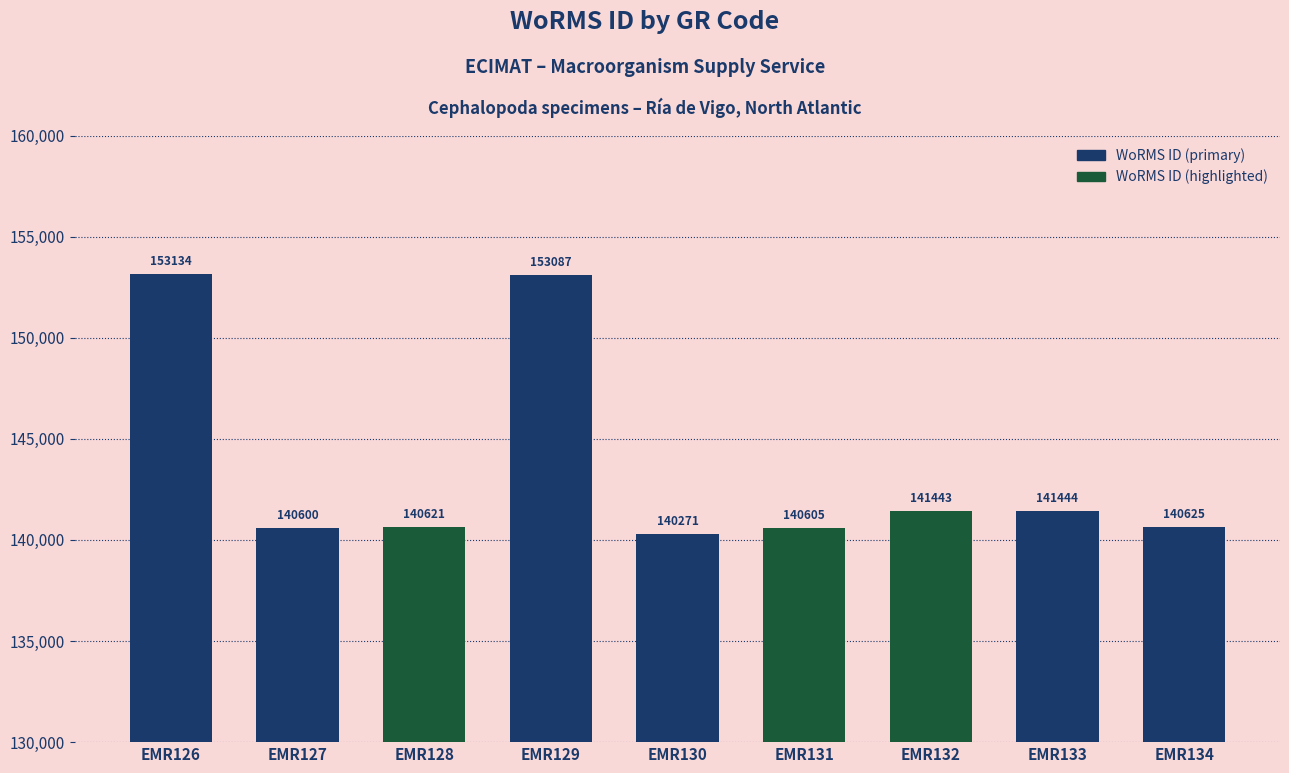

Reading right to left, what are all the values shown in this chart?

140625	141444	141443	140605	140271	153087	140621	140600	153134